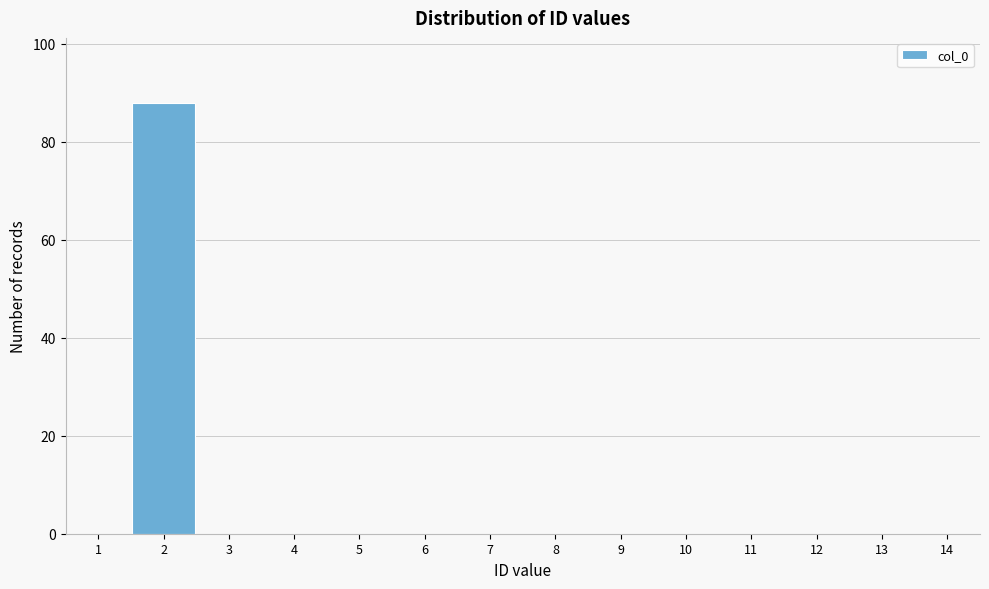

Reading left to right, list all the values displayed in this chart.

1=0	2=88	3=0	4=0	5=0	6=0	7=0	8=0	9=0	10=0	11=0	12=0	13=0	14=0